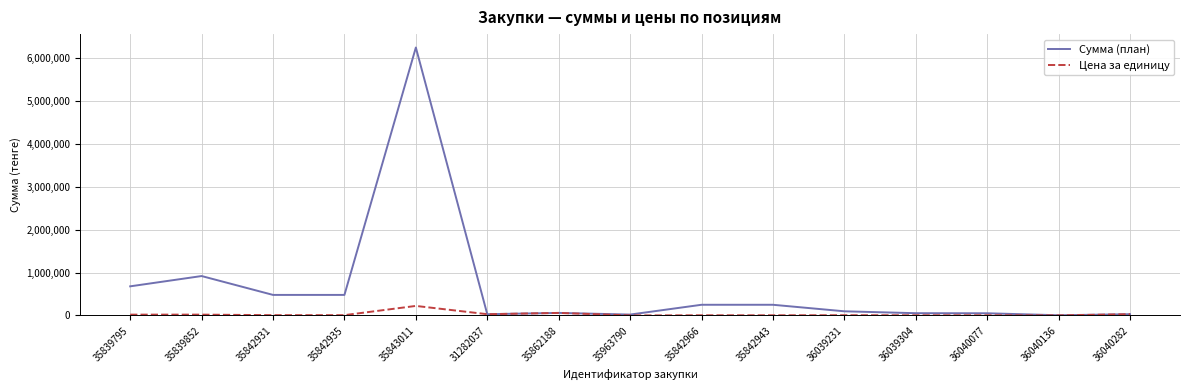

How many values in the Сумма (план) series are below 97767?

7